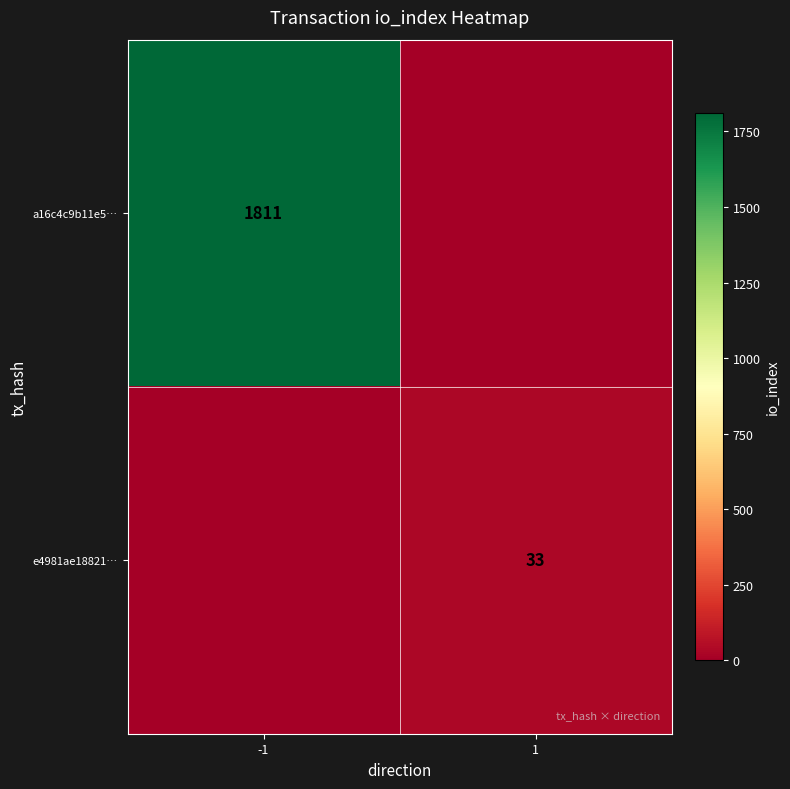

Is it true that e4981ae18821… equals 11 at 1?

False